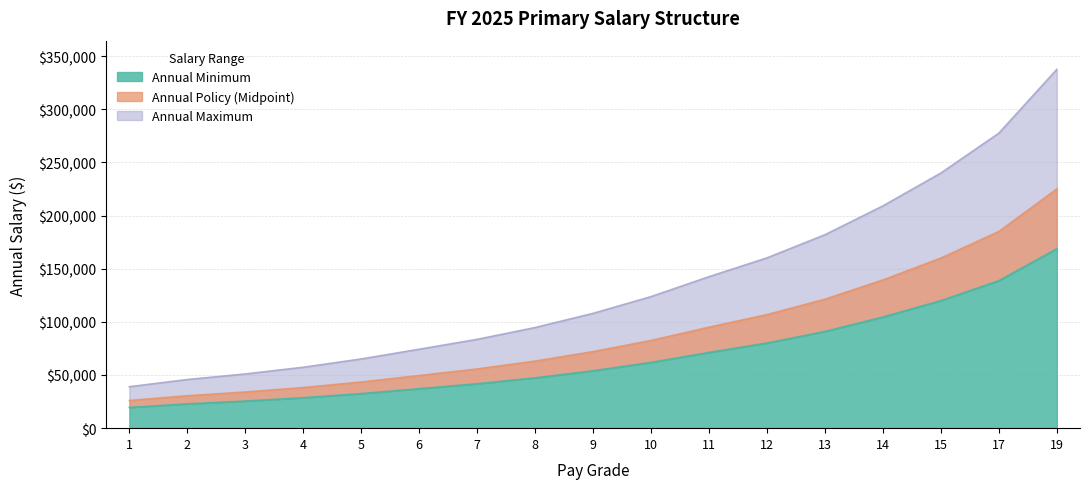

Reading left to right, list all the values displayed in this chart.

Annual Minimum: 1=39000	2=45750	3=51000	4=57300	5=65100	6=74250	7=83550	8=94650	9=108000	10=123750	11=142500	12=160200	13=181950	14=209100	15=240000	17=277500	19=337500
Annual Policy: 1=26000	2=30500	3=34000	4=38200	5=43400	6=49500	7=55700	8=63100	9=72000	10=82500	11=95000	12=106800	13=121300	14=139400	15=160000	17=185000	19=225000
Annual Maximum: 1=19500	2=22875	3=25500	4=28650	5=32550	6=37125	7=41775	8=47325	9=54000	10=61875	11=71250	12=80100	13=90975	14=104550	15=120000	17=138750	19=168750